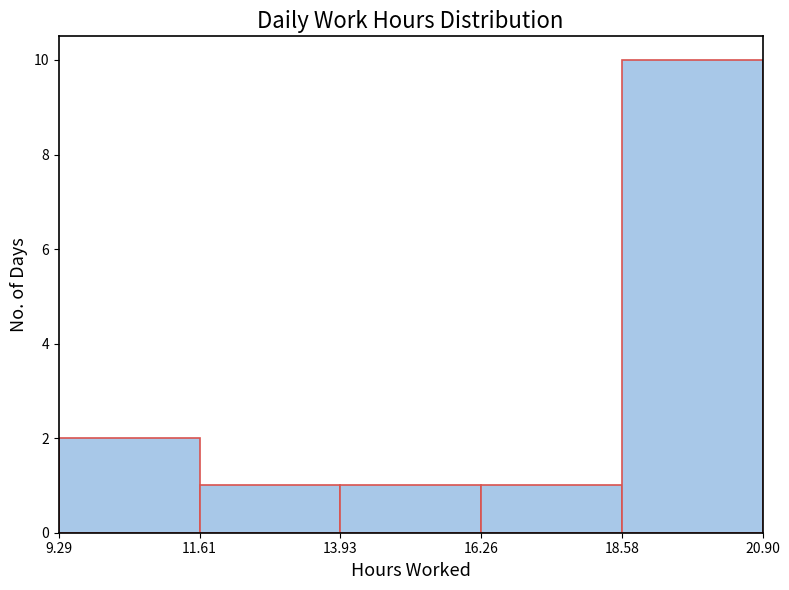

Reading left to right, transcribe this chart: for each bar, give the range it covers on the x-axis and its height. The values are not printed on the chart, so give them approximately, as read against the axis.

9.29 to 11.61: 2
11.61 to 13.93: 1
13.93 to 16.26: 1
16.26 to 18.58: 1
18.58 to 20.90: 10